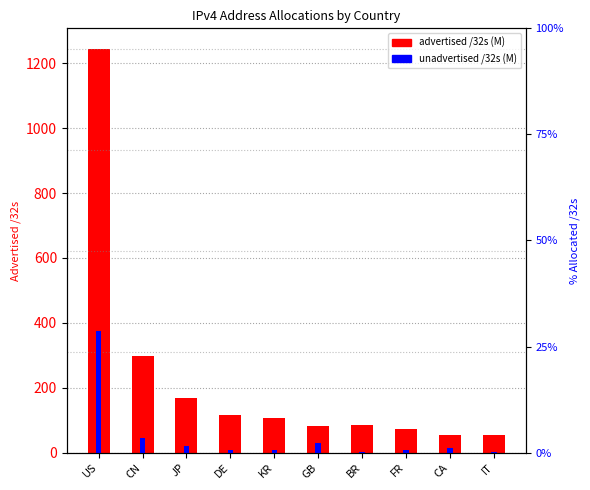

Reading left to right, list all the values displayed in this chart.

advertised /32s (M): US=1245.6	CN=299.1	JP=168.8	DE=114.4	KR=105.8	GB=82.0	BR=85.6	FR=73.5	CA=54.9	IT=53.7
unadvertised /32s (M): US=374.5	CN=44.4	JP=21.6	DE=9.5	KR=6.7	GB=30.2	BR=1.6	FR=9.5	CA=14.6	IT=1.5